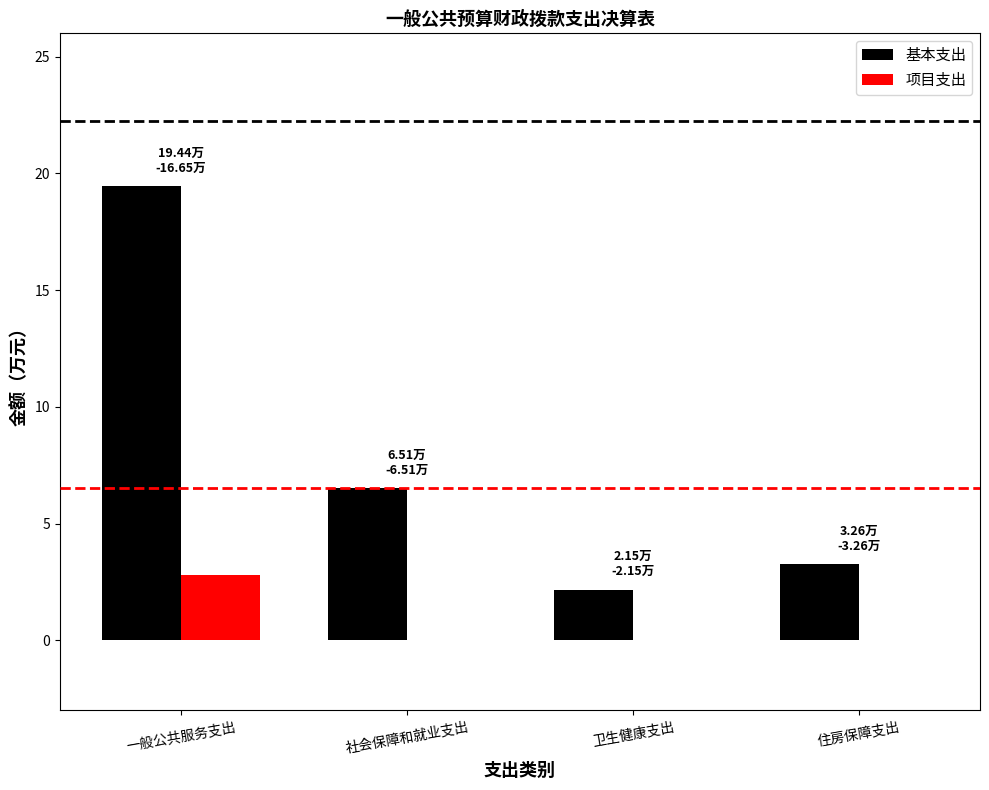

Is it true that 项目支出 equals -1.1 at 住房保障支出?

False